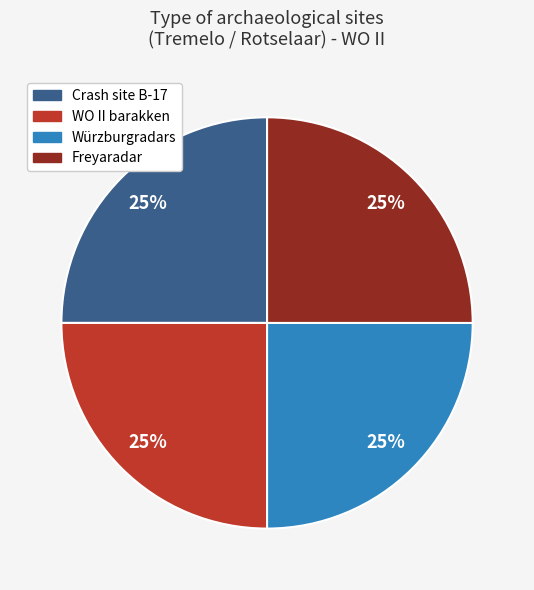

How many slices are in this pie chart?

4